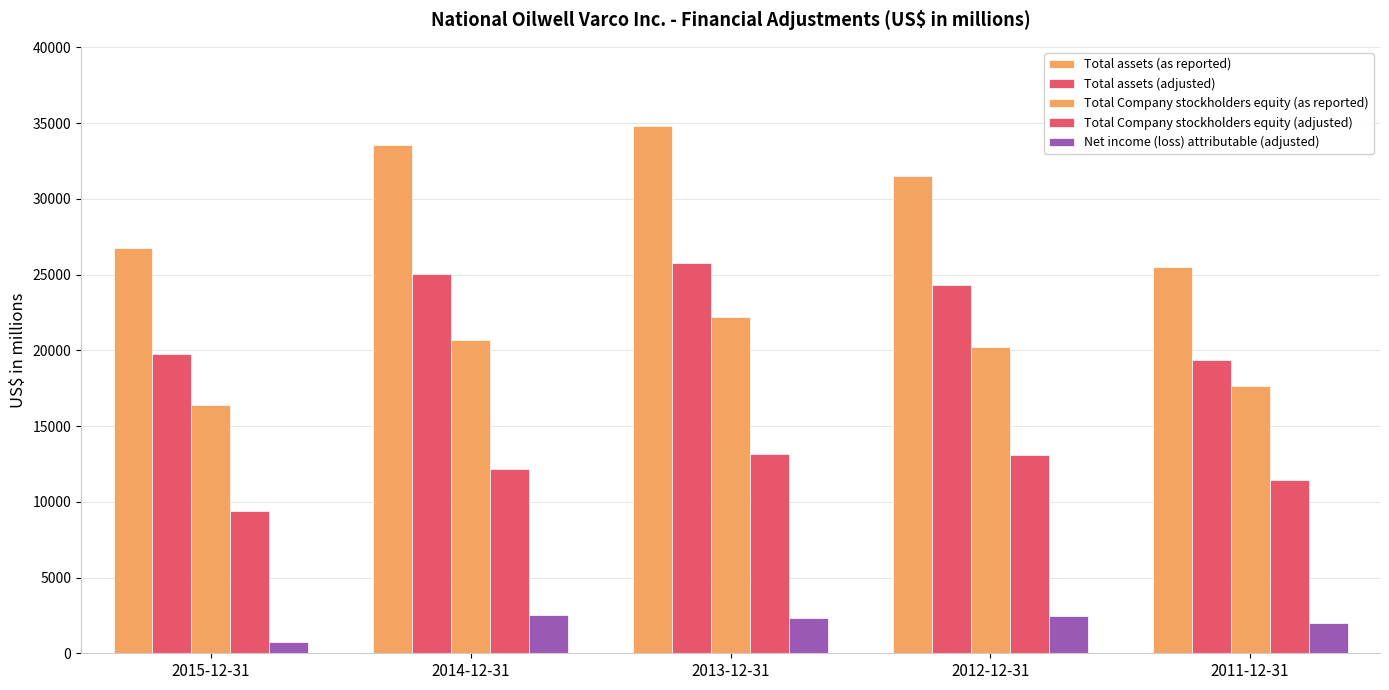

How many groups of bars are there?

5